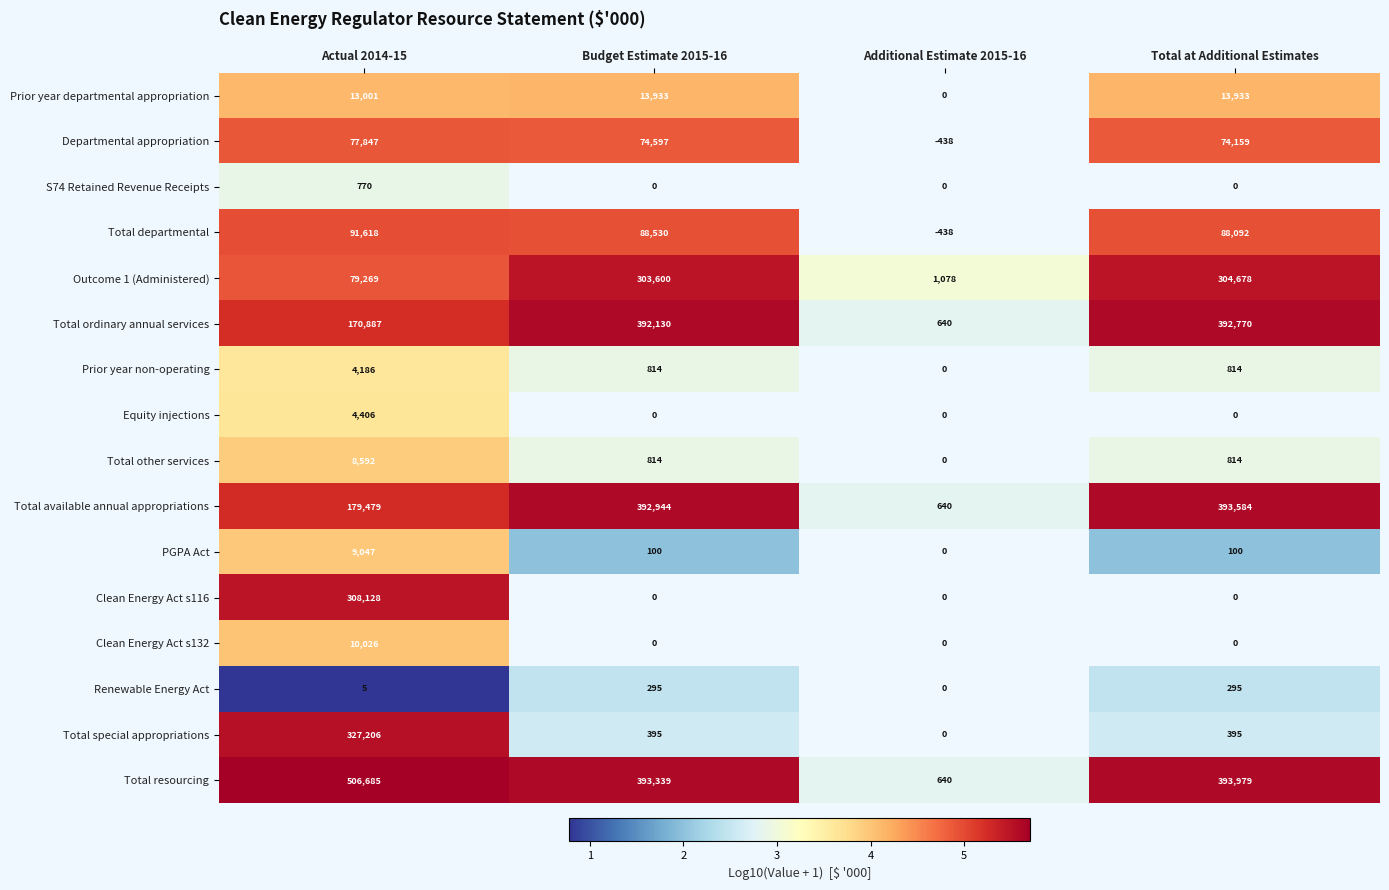

True or false: Prior year departmental appropriation has a value of 13933 at Total at Additional Estimates.

True